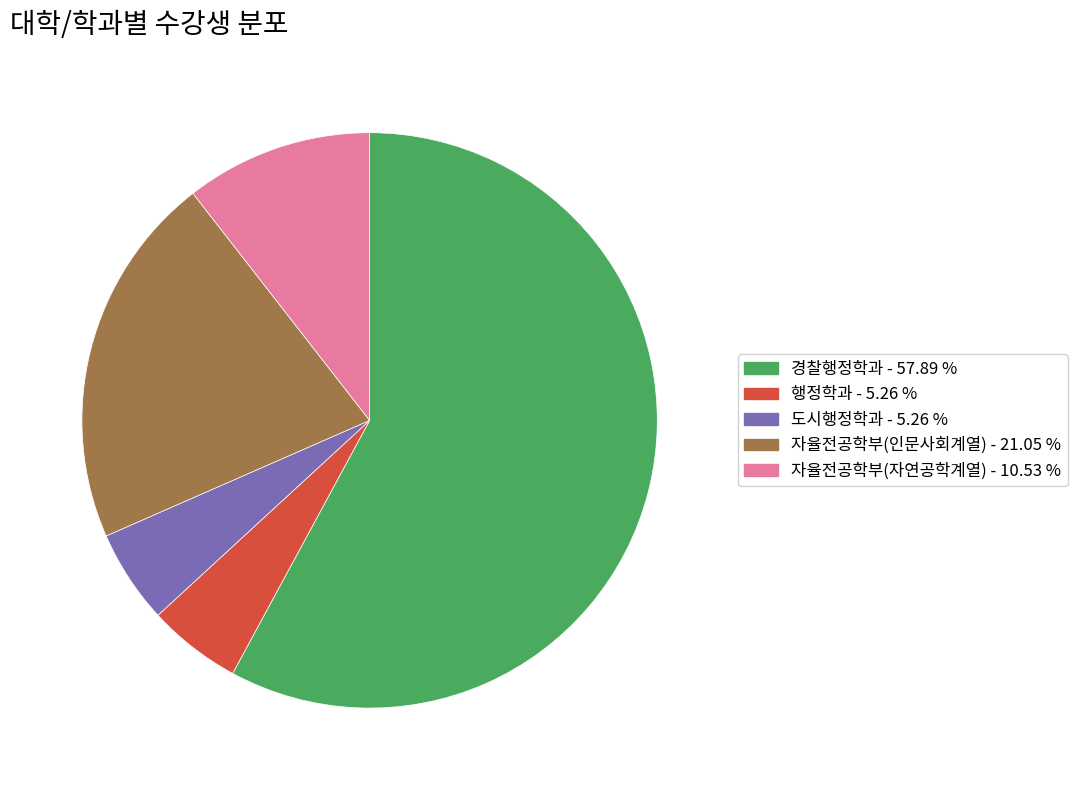

How many segments does this pie chart have?

5